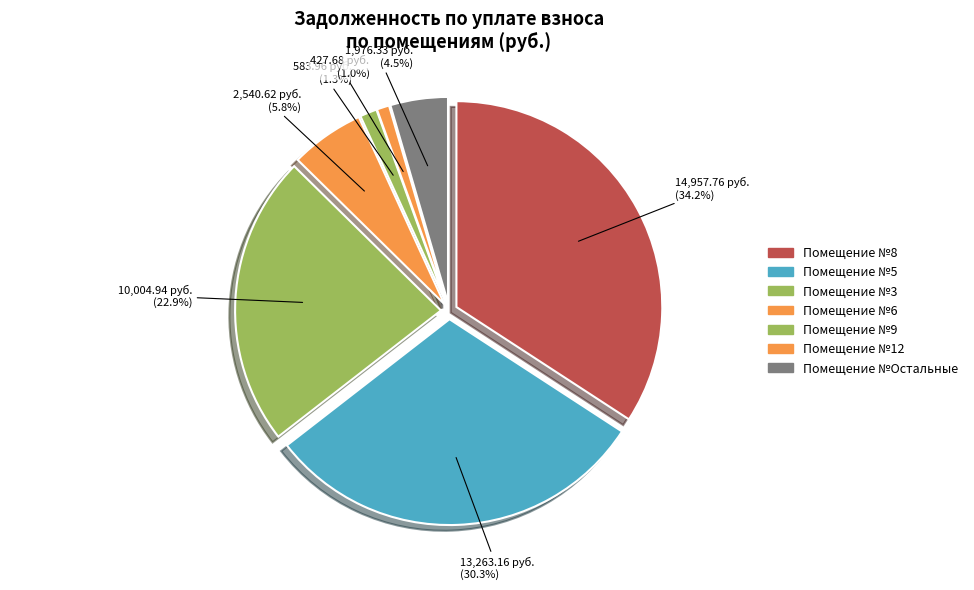

True or false: 10 accounts for 11% of the total.

False